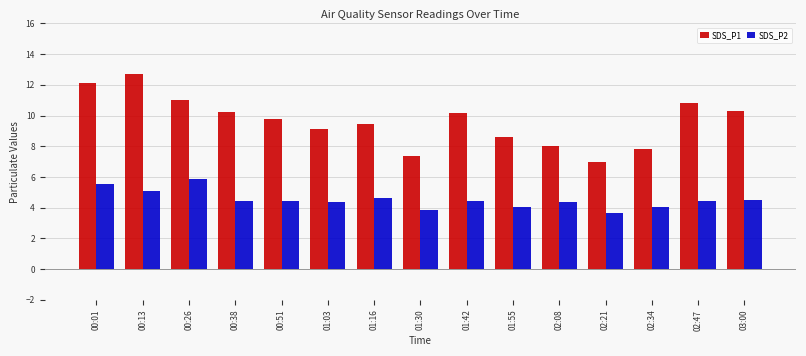

What is the total value across all series at 03:00?

14.8